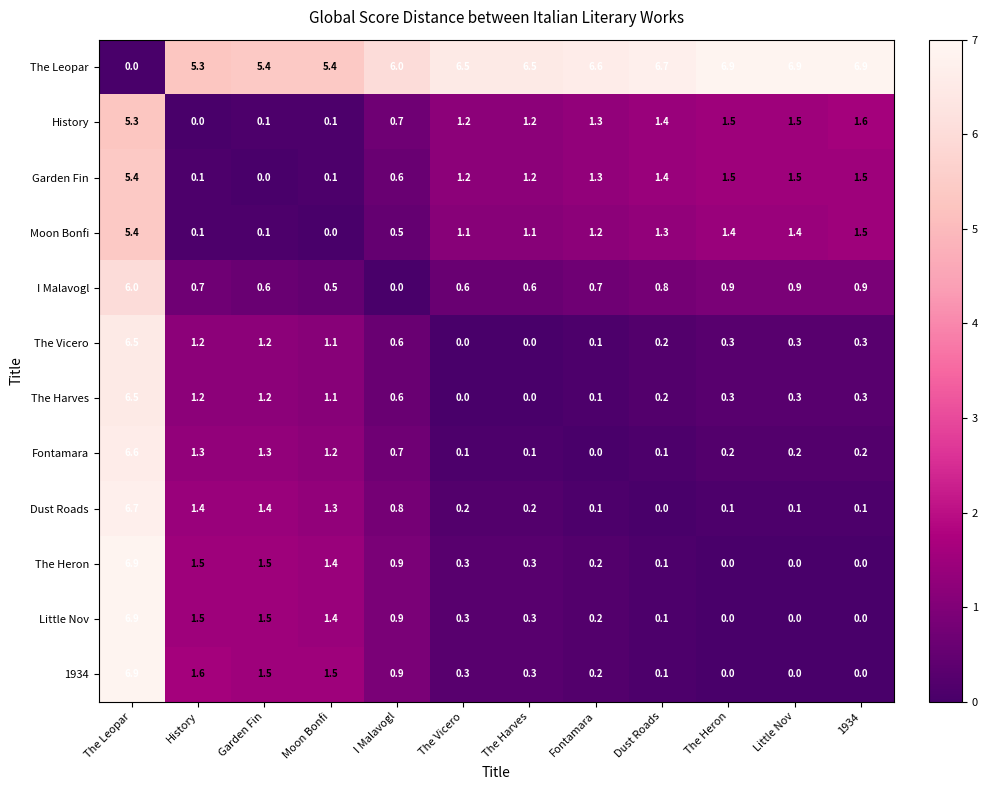

What is the difference between the highest and lowest values at The Harves?

6.5